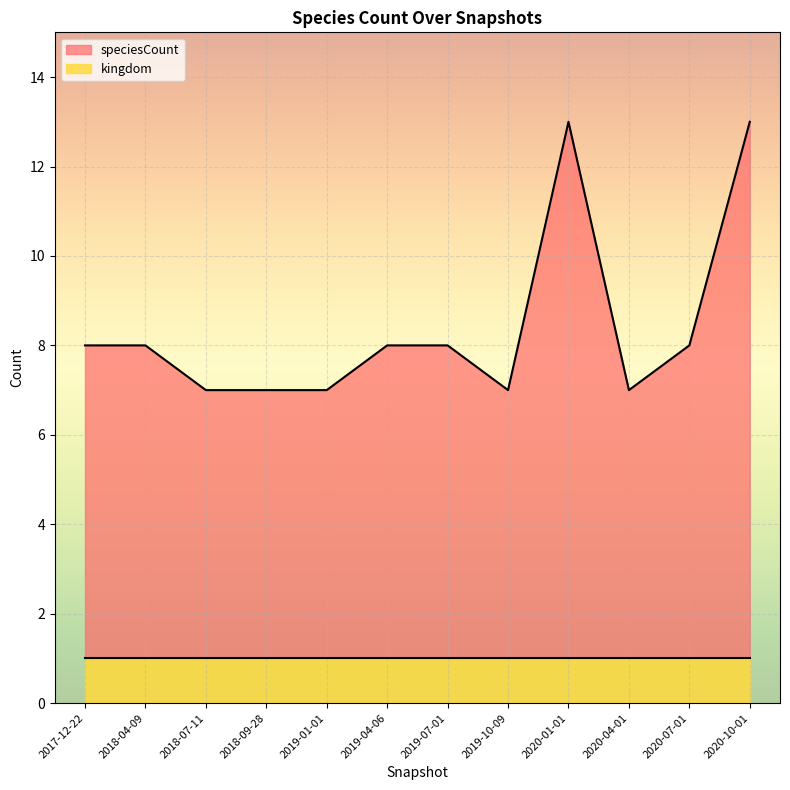

What is the label of the 10th point from the right?

2018-07-11